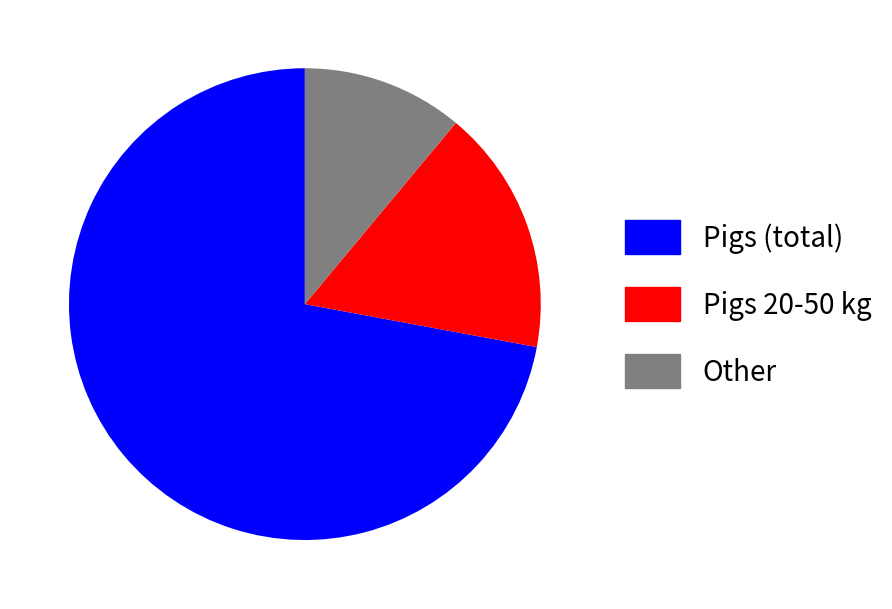

Rank the categories by value from highest to lowest.

Pigs (total), Pigs 20-50 kg, Other